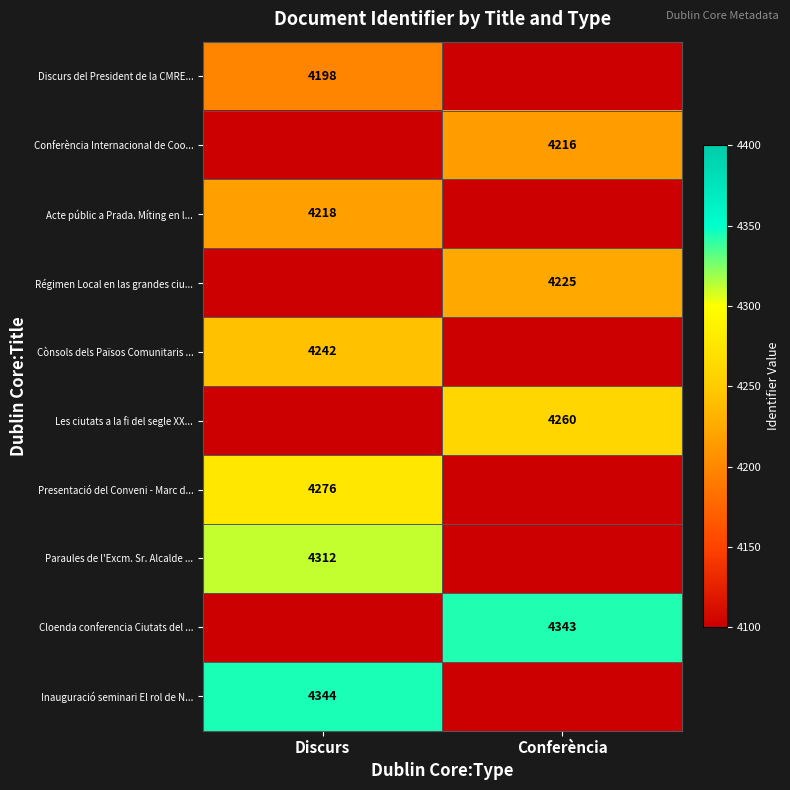

The value of Presentació del Conveni - Marc d... at Discurs is 1620. True or false?

False